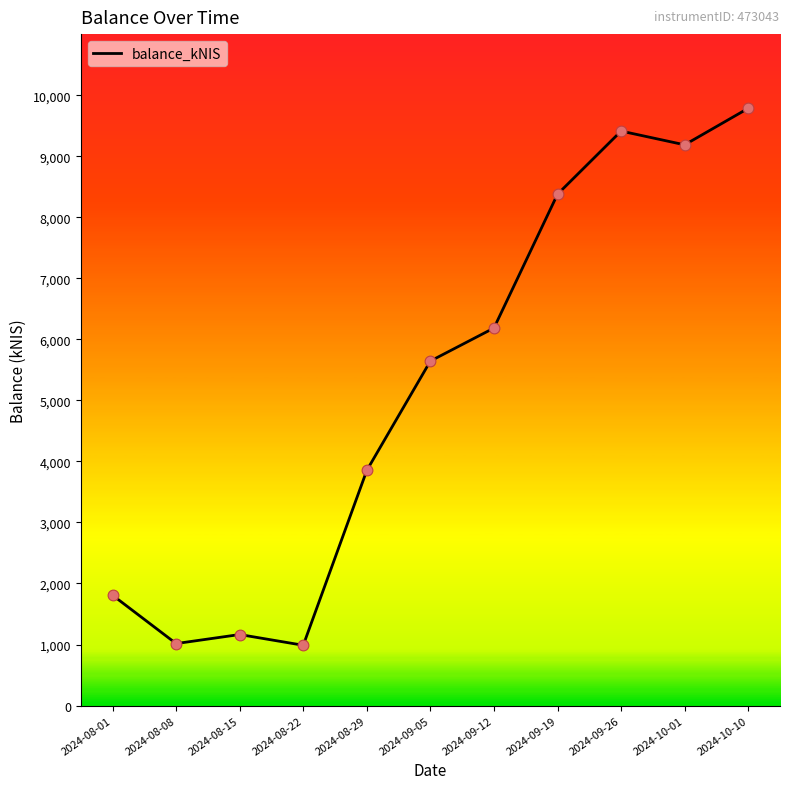

What is the change in value from 2024-08-15 to 2024-08-22?

-176.1